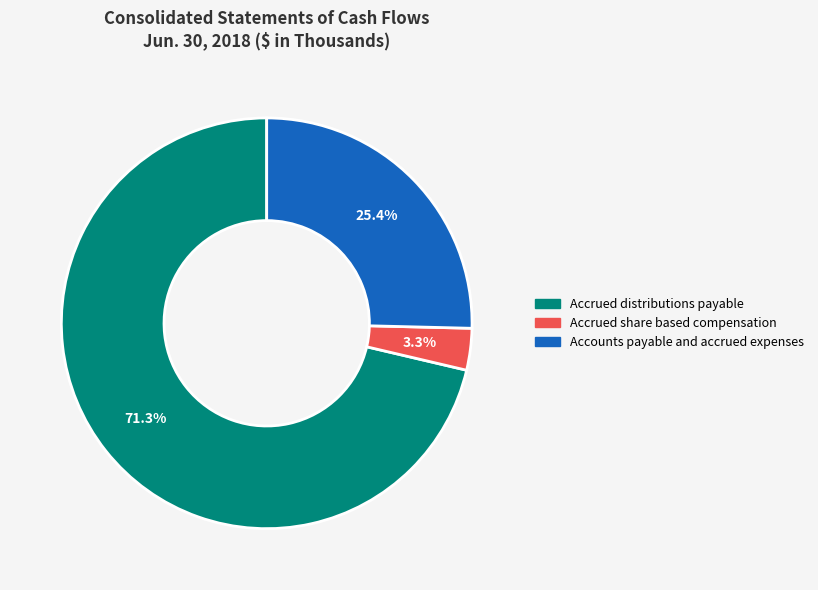

Which category accounts for the majority?

Accrued distributions payable